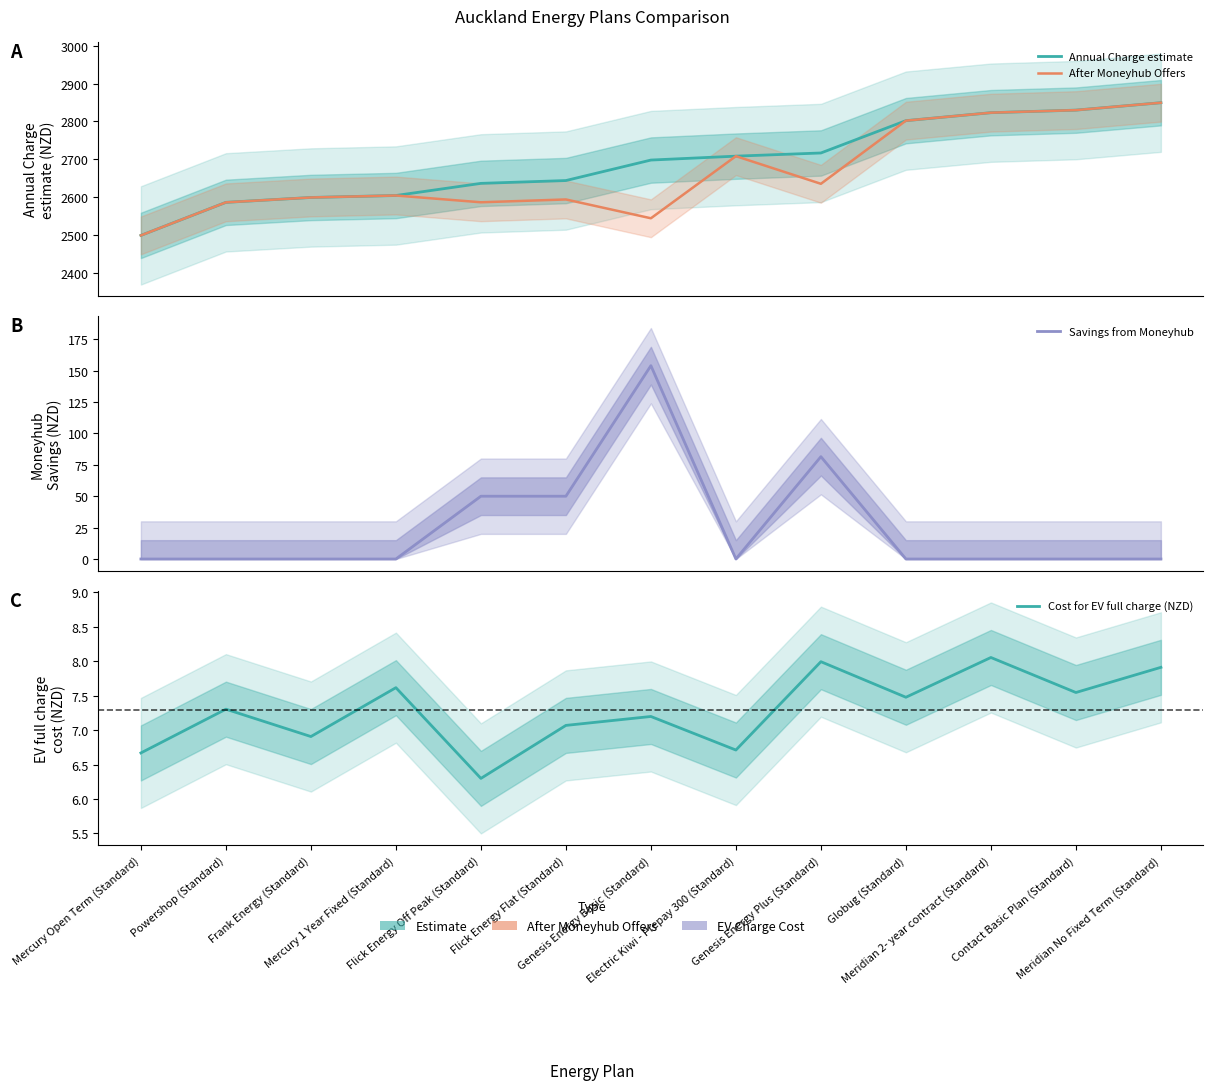

Which has a higher value, Flick Energy Off Peak (Standard) or Powershop (Standard)?

Flick Energy Off Peak (Standard)